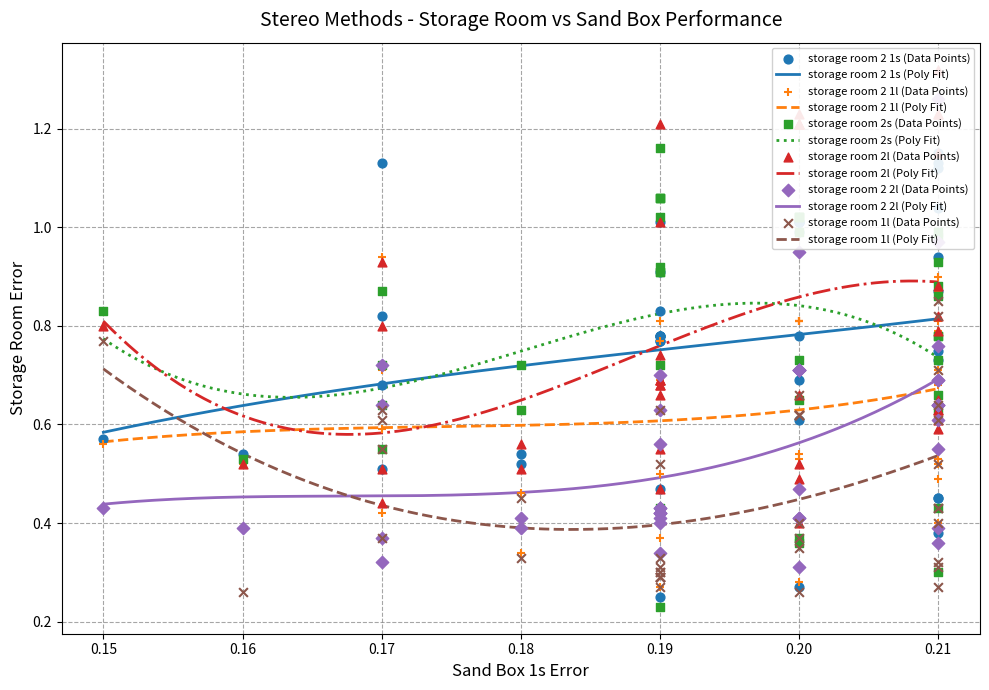

True or false: storage room 2 1s (Poly Fit) and storage room 2 2l (Poly Fit) intersect in this chart.

False